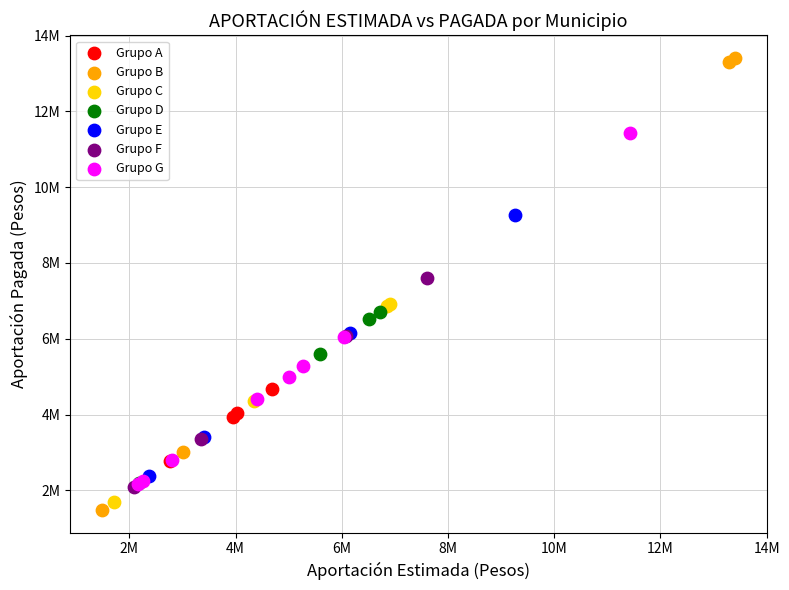

Which series reaches the minimum Y coordinate?

Grupo B